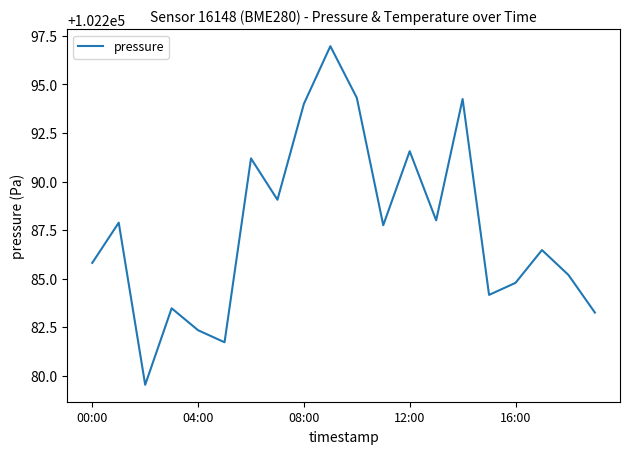

What is the maximum value shown in the chart?

102297.0